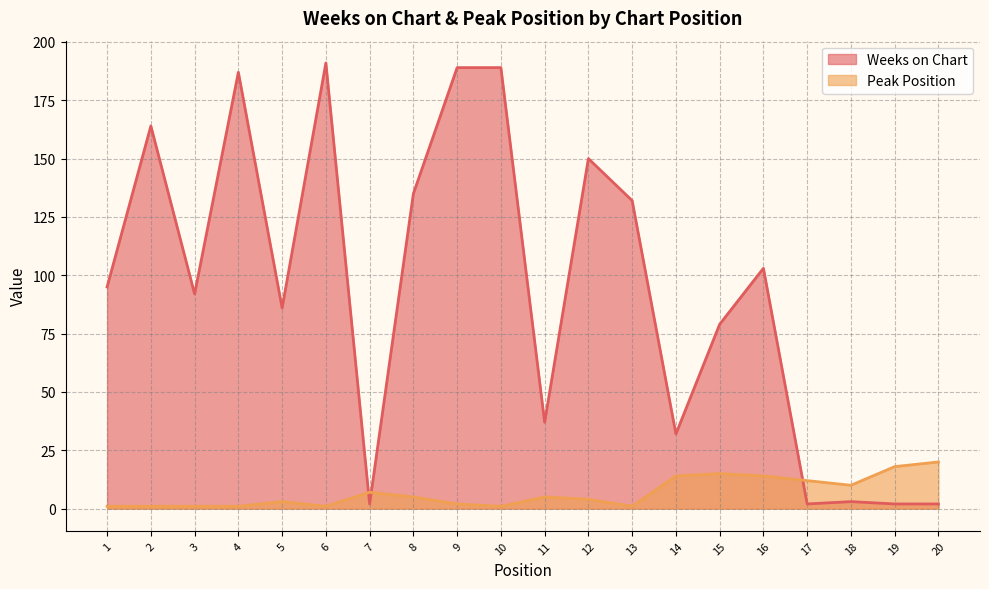

Which series has the largest range (max minus min)?

Weeks on Chart